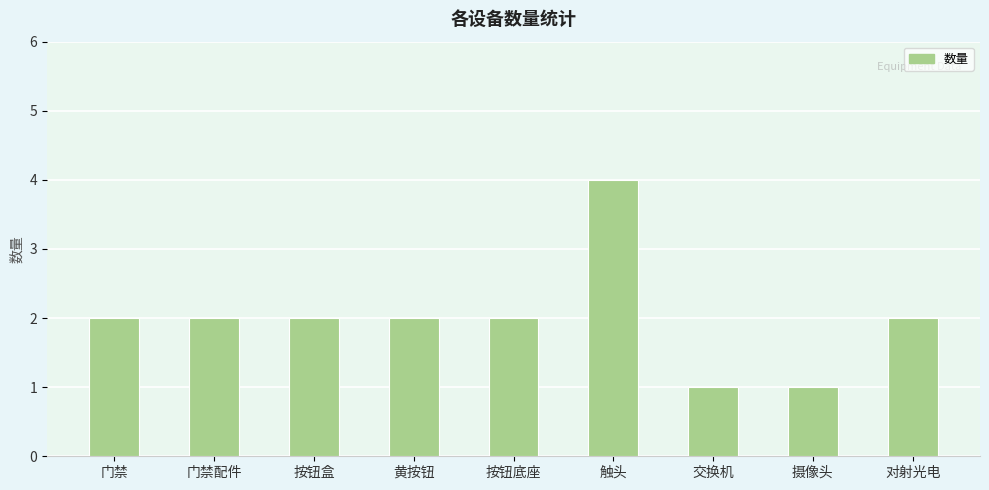

How many distinct data groups are displayed?

1